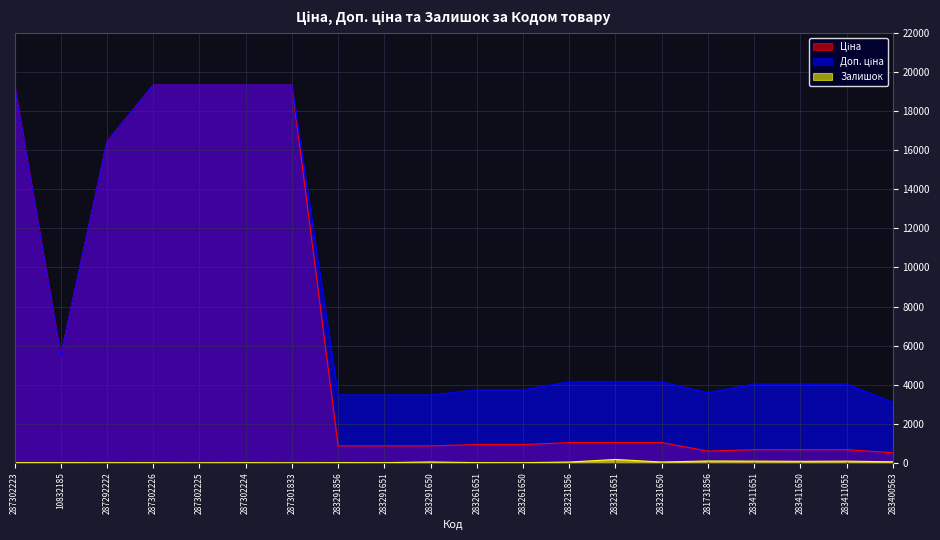

Is the value of Ціна at 287302225 greater than the value of Залишок at 283231651?

Yes